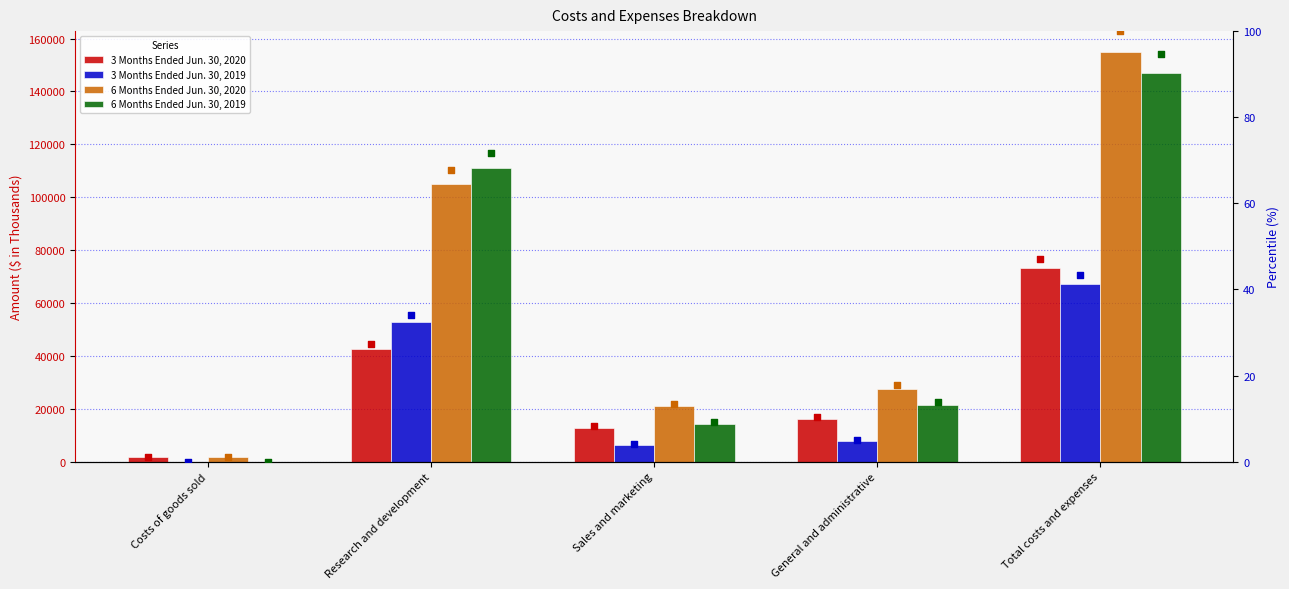

Which series reaches the maximum Y coordinate?

6 Months Ended Jun. 30, 2020